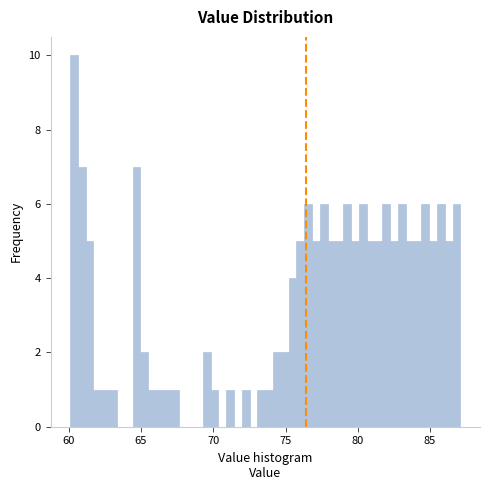

Read against the x-axis, roughly where is the centre of the tallest bar?

60.5